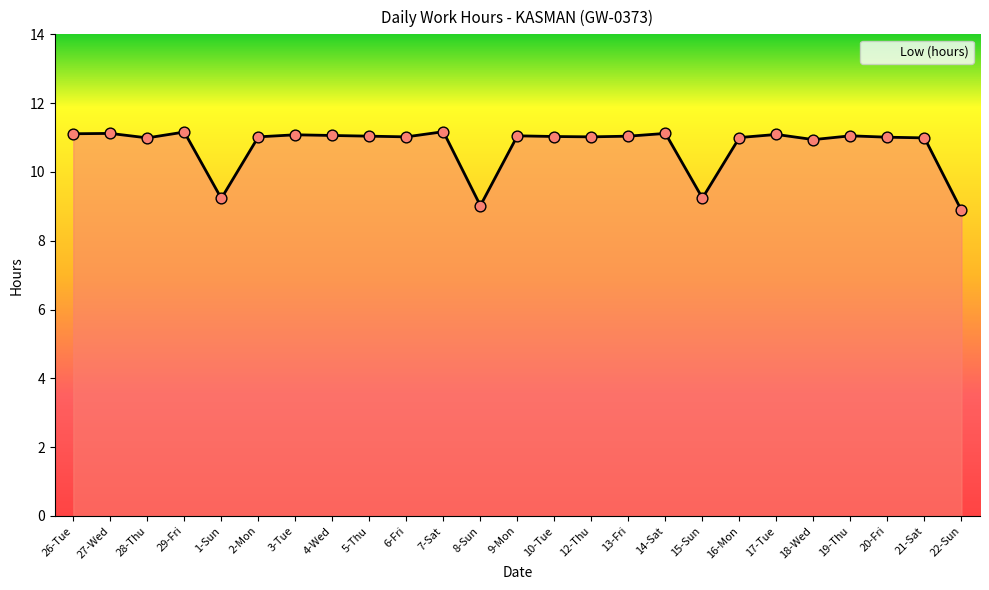

Approximately how many times larger is the value at 15-Sun compared to 12-Thu?

0.8